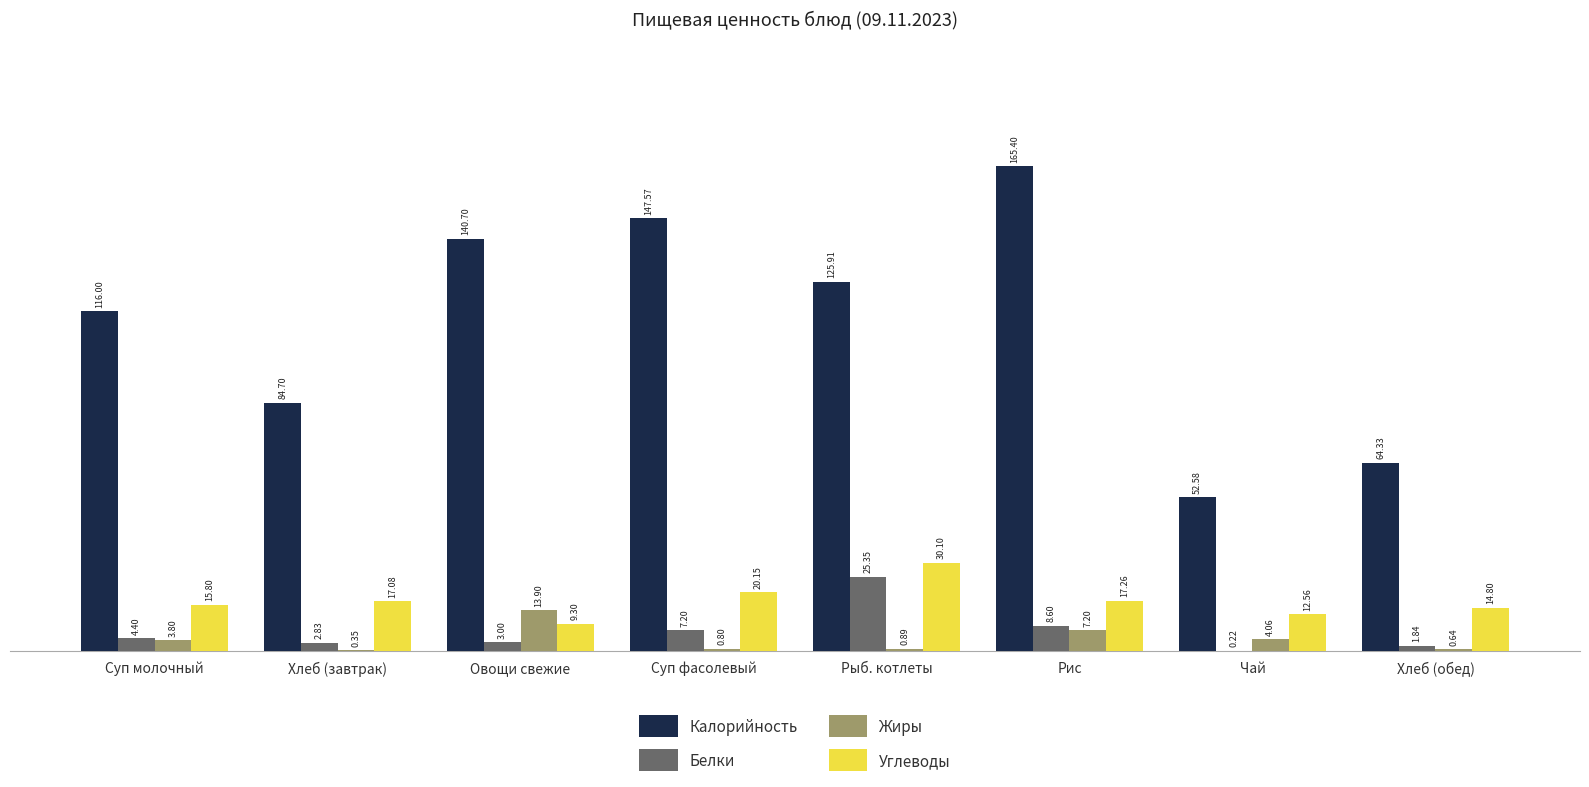

Count the number of categories in the chart.

8